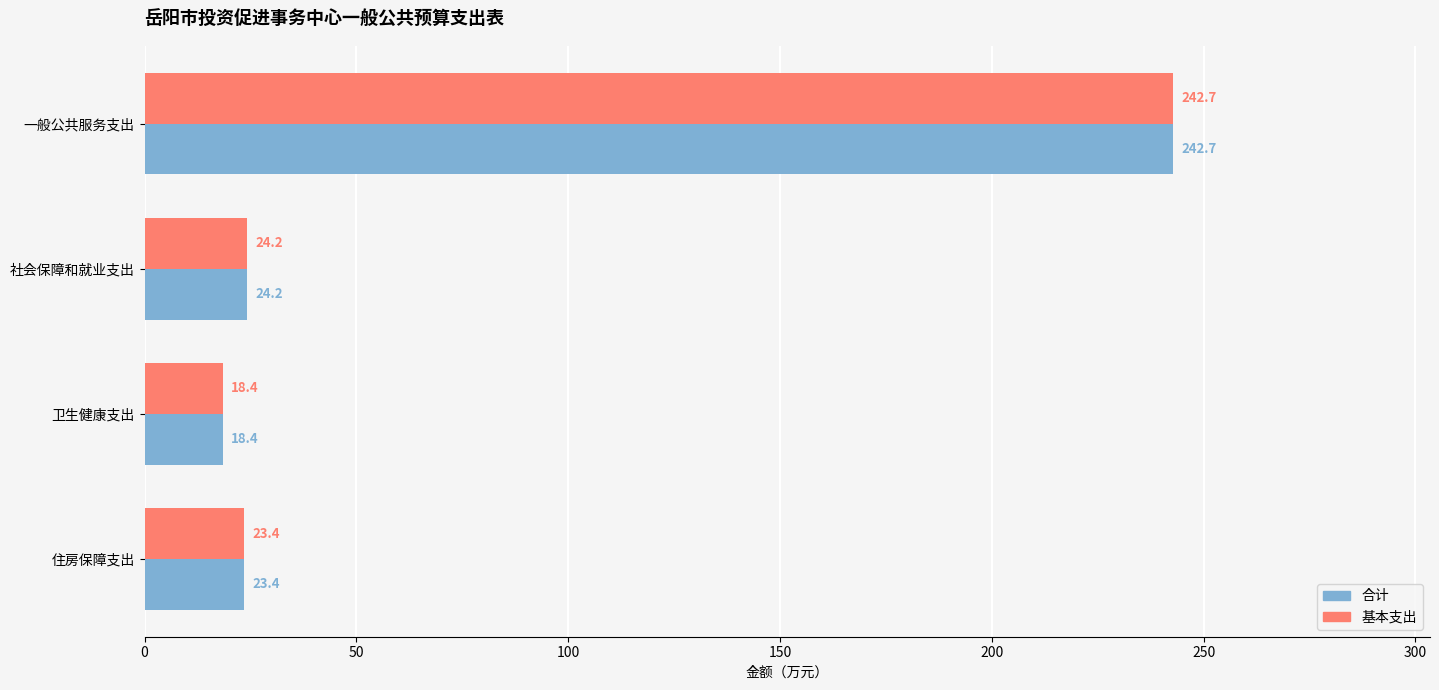

At which category is the sum across all series the highest?

一般公共服务支出